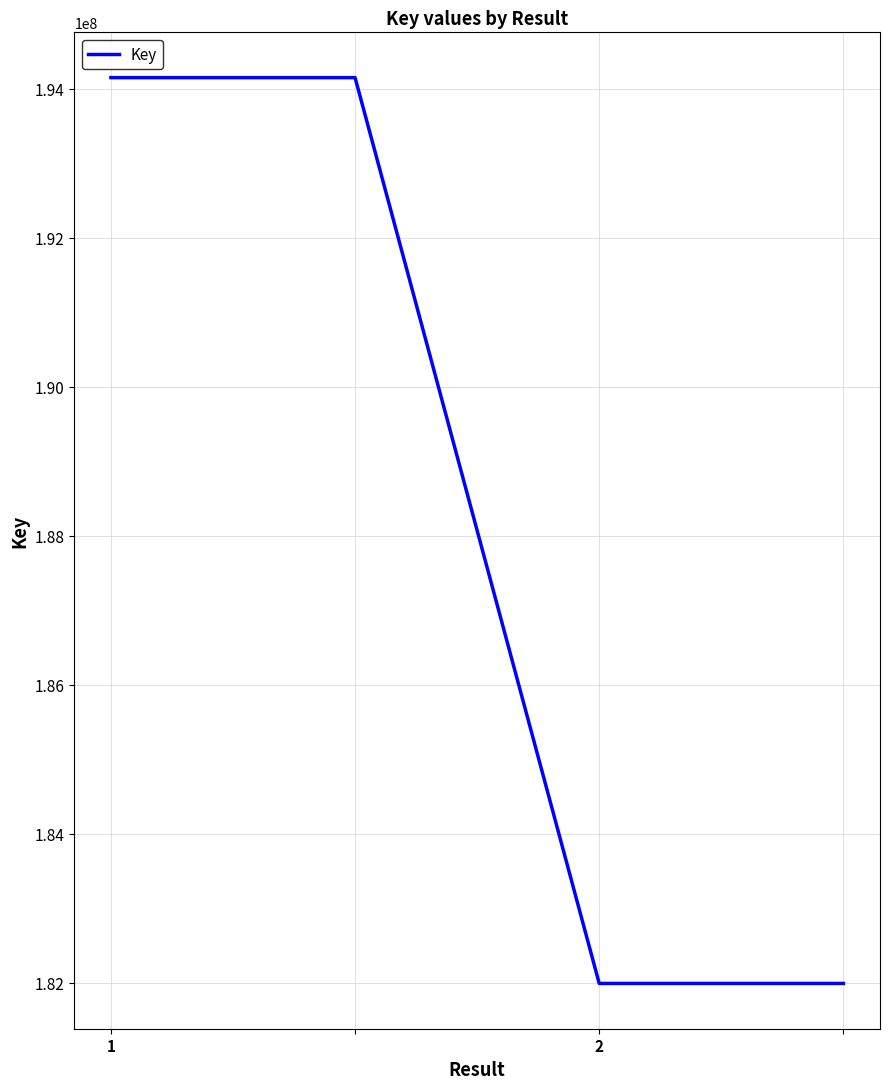

What is the minimum value shown in the chart?

181993538